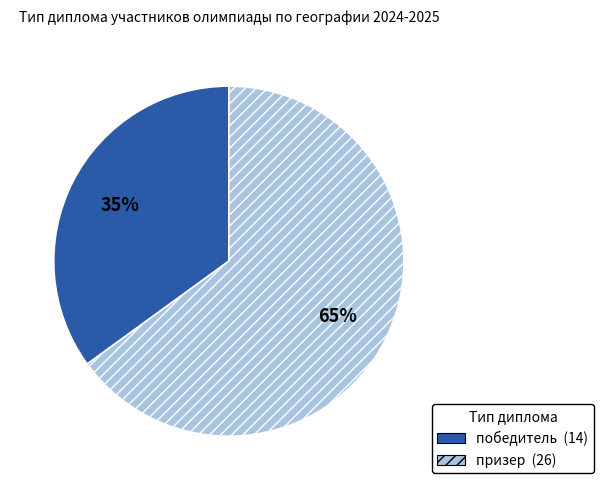

To the nearest percent, what portion does призер represent?

65%